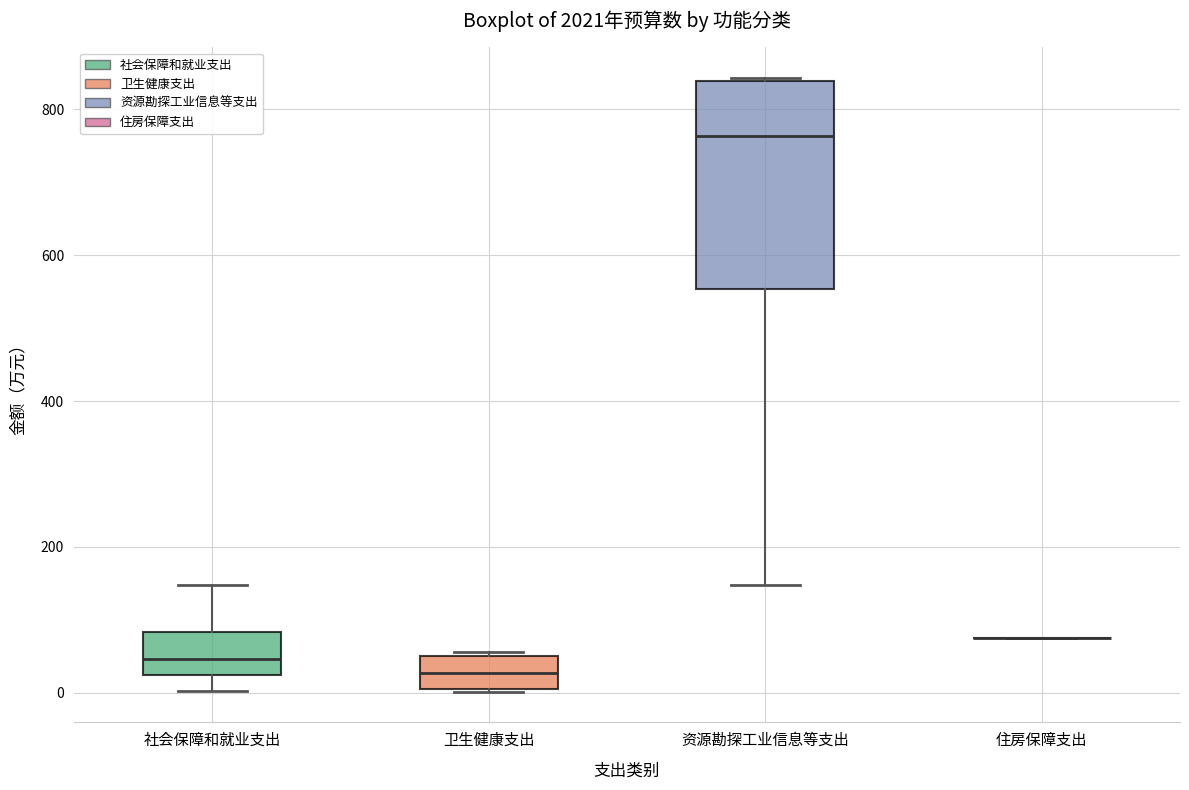

Which box is the tallest, from its lower edge to its upper edge?

资源勘探工业信息等支出